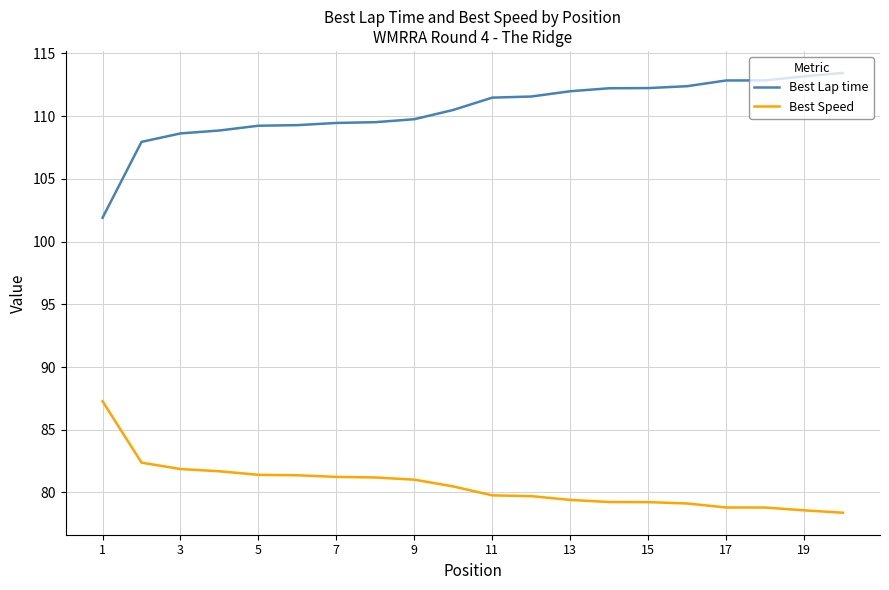

Which series has the largest total across all categories?

Best Lap time